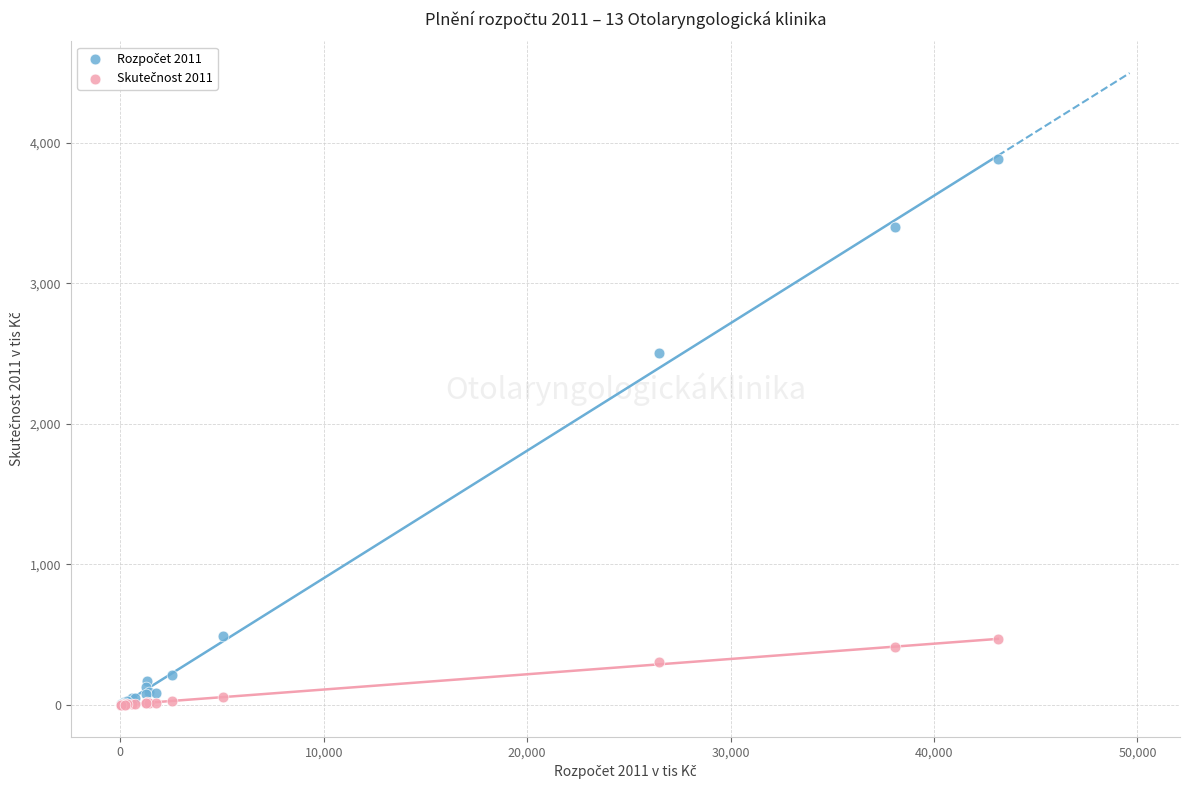

Across all series, what Y value is closest to 1941?

2506.2